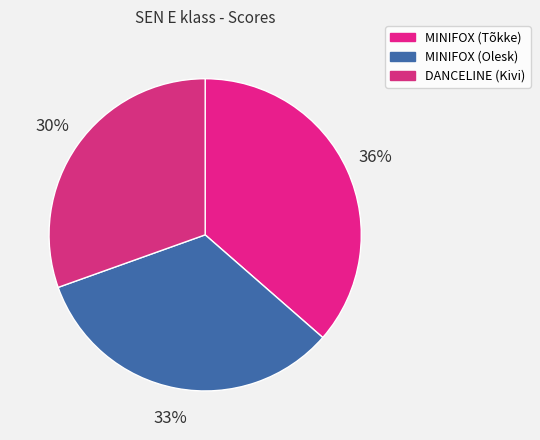

How many slices are in this pie chart?

3